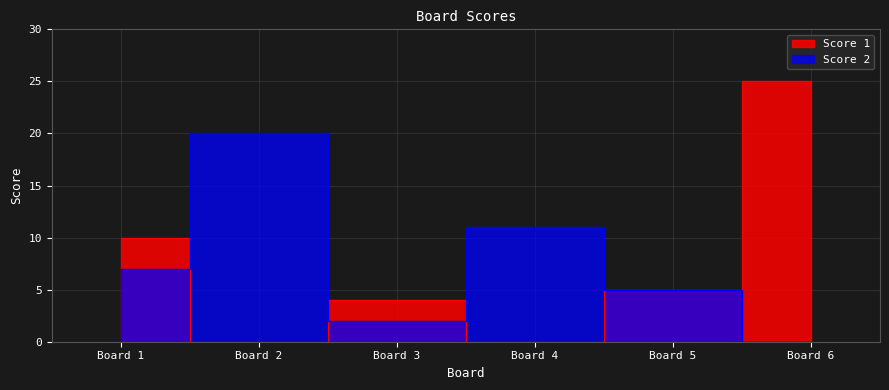

Is it true that Score 2 equals 2 at Board 3?

True